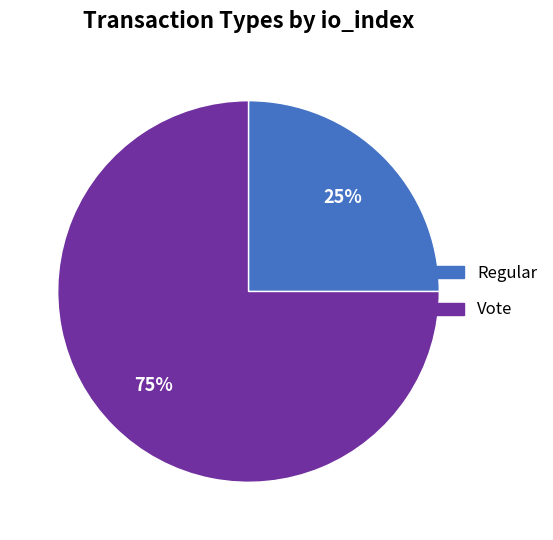

To the nearest percent, what is the difference between the Regular and Vote slice percentages?

50%